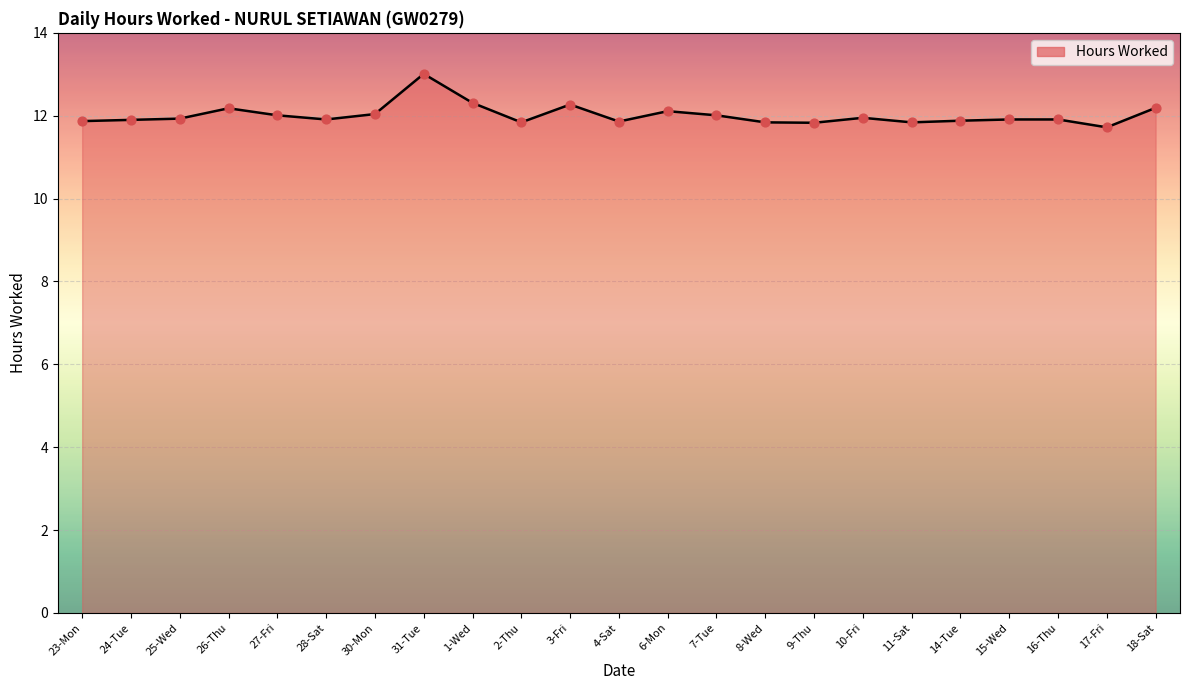

What is the change in value from 31-Tue to 11-Sat?

-1.2